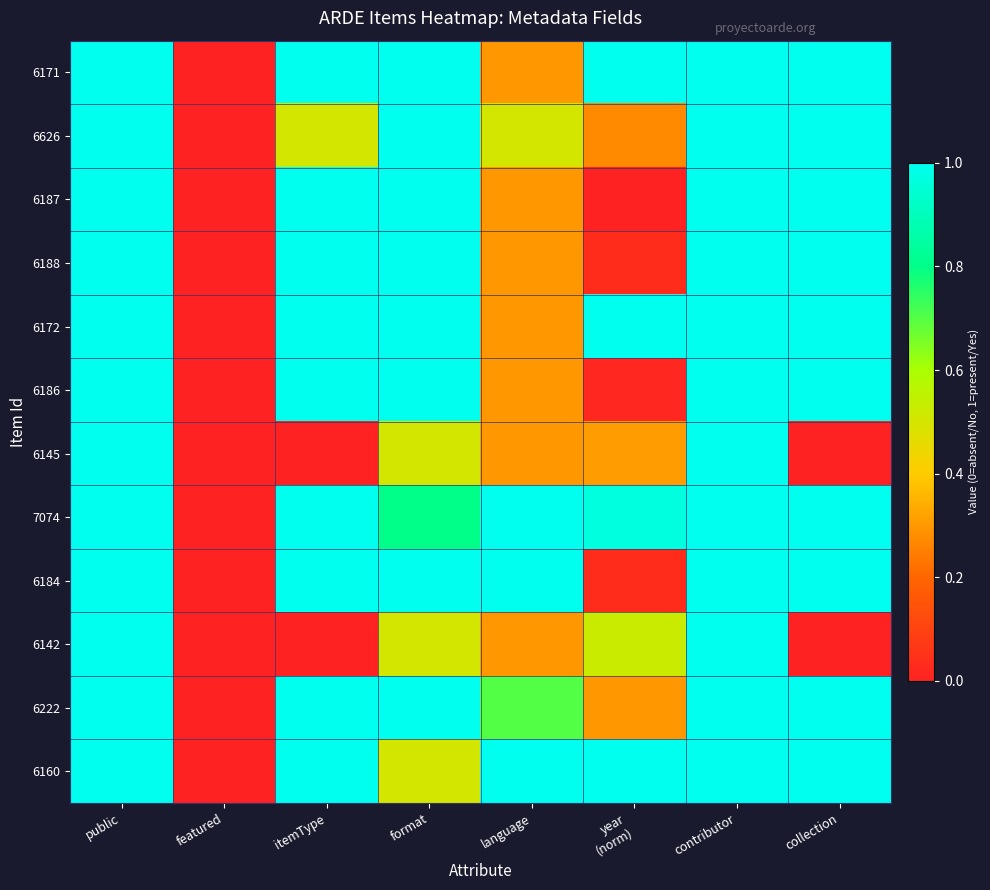

Which series changed the most between itemType and contributor?

6145